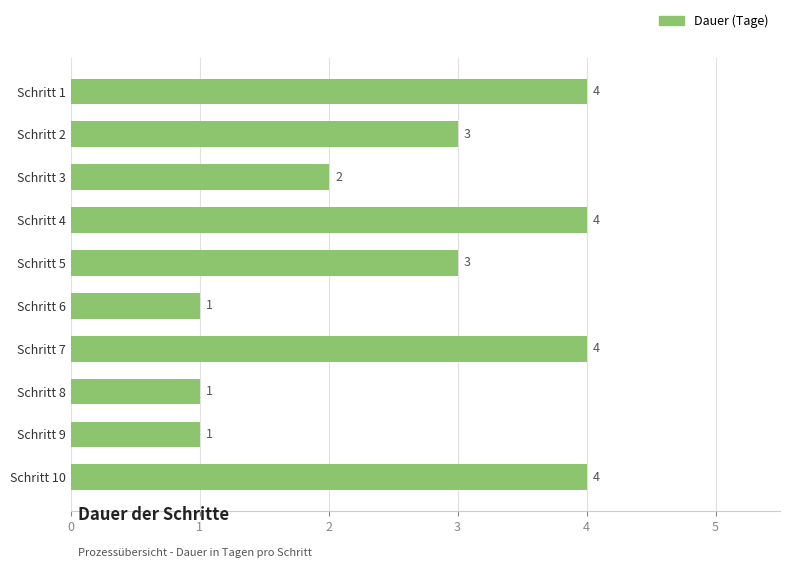

How many bars are there in total?

10